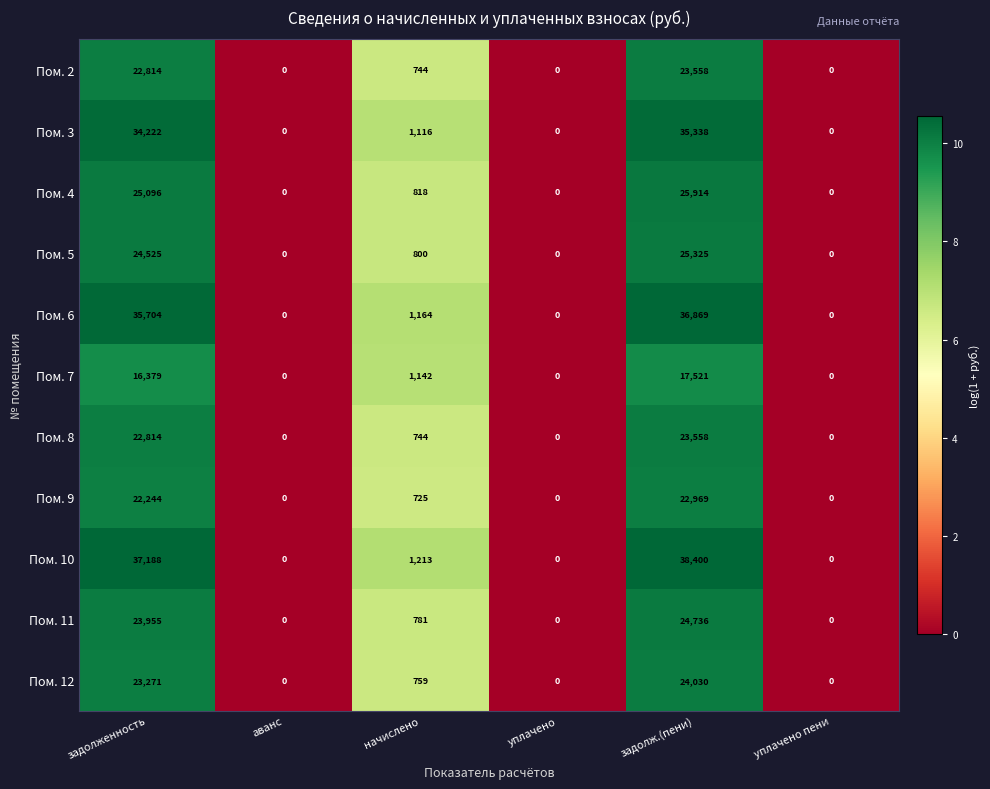

The Пом. 7 series shows 0 at уплачено. True or false?

True